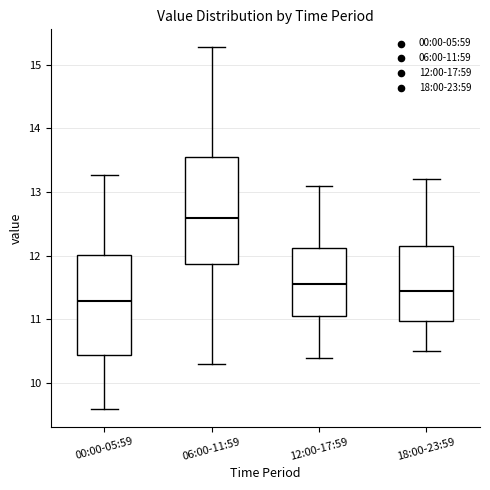

Where is the upper edge of the box for 12:00-17:59 on the y-axis? The values are not printed on the chart, so give them approximately, as read against the axis.

12.1